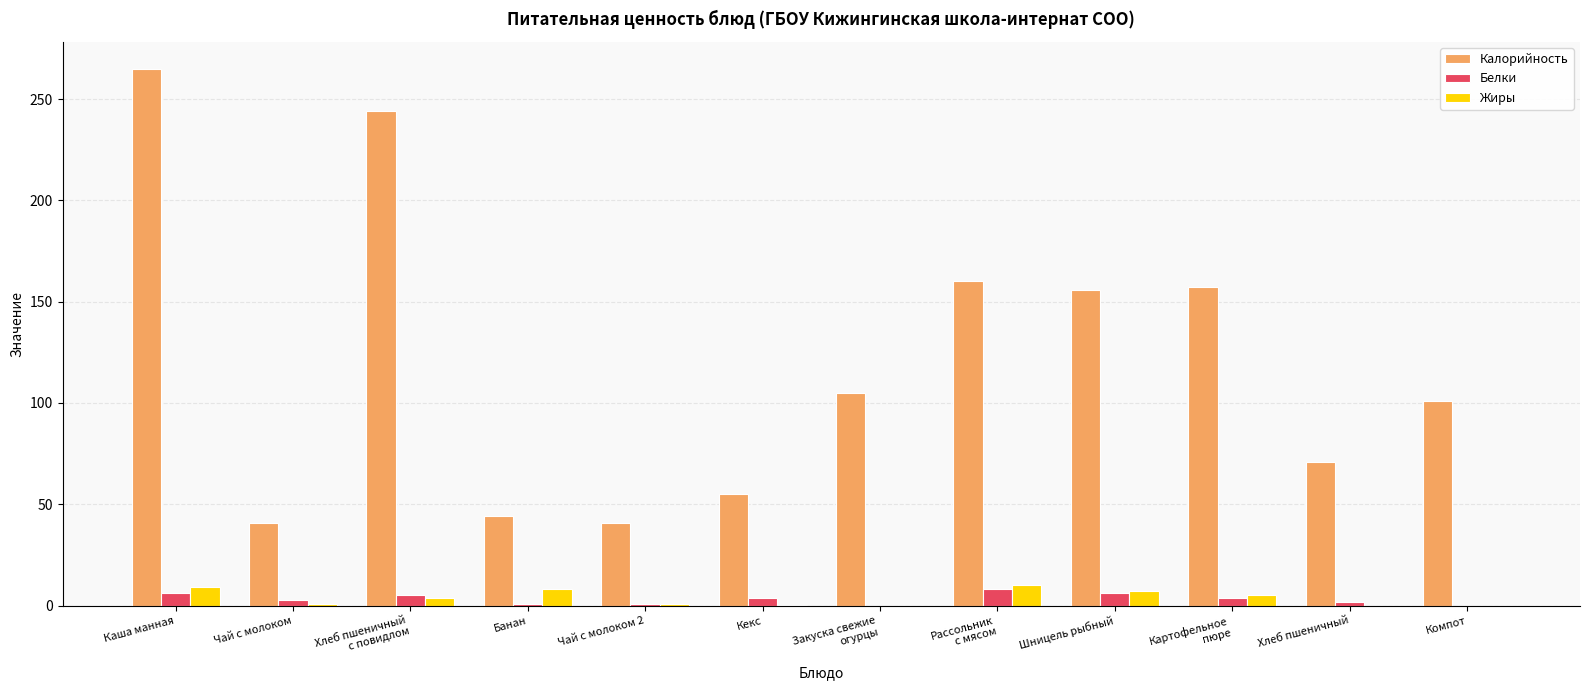

What is the sum of all Жиры values?

45.4